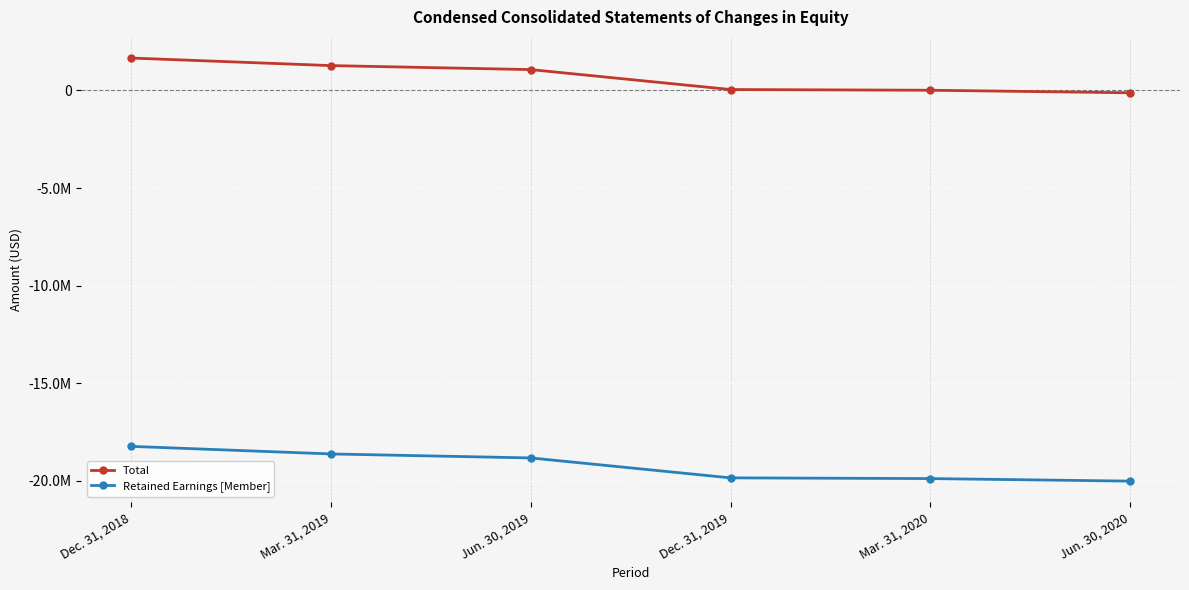

What are all the series names shown in the legend?

Total, Retained Earnings [Member]